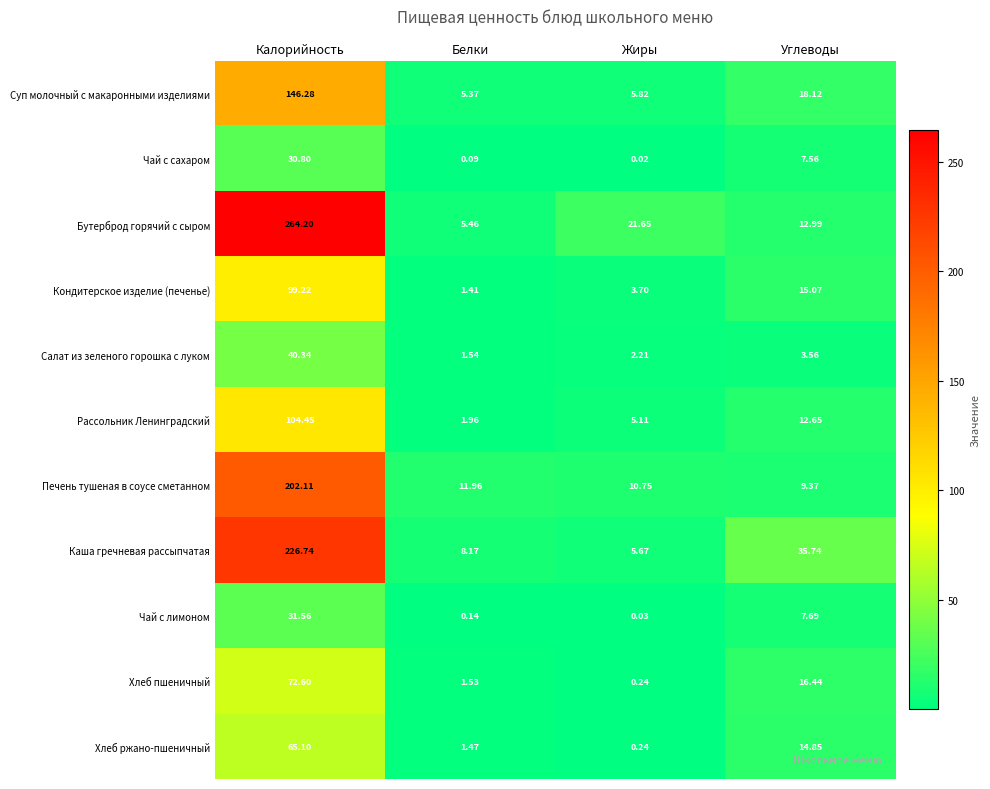

Which series has the largest range (max minus min)?

Бутерброд горячий с сыром